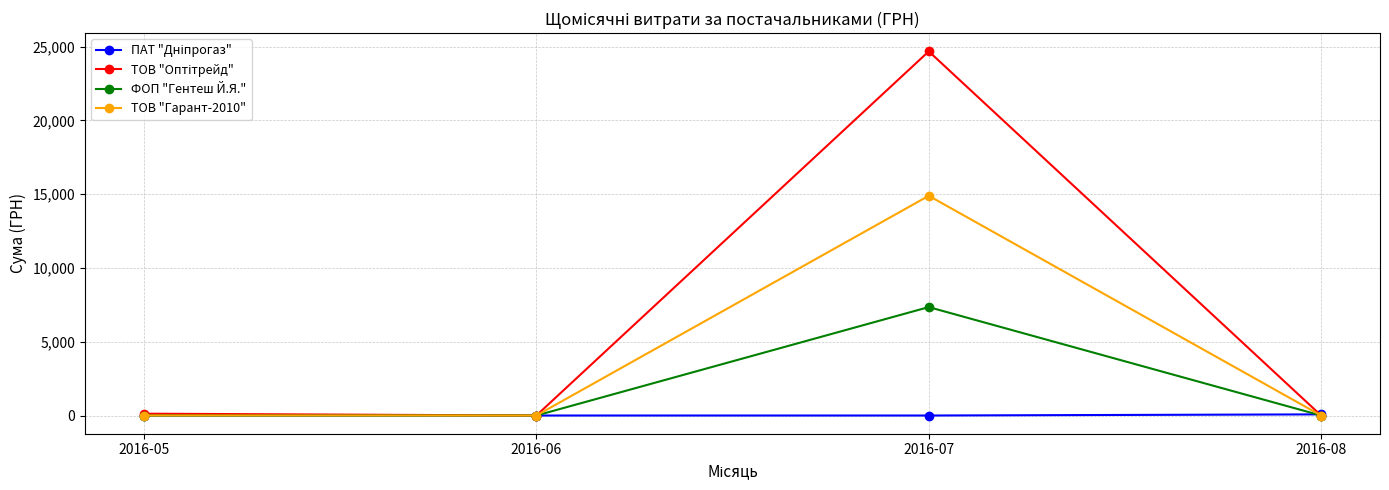

The value of ФОП "Гентеш Й.Я." at 2016-06 is 4603.3. True or false?

False